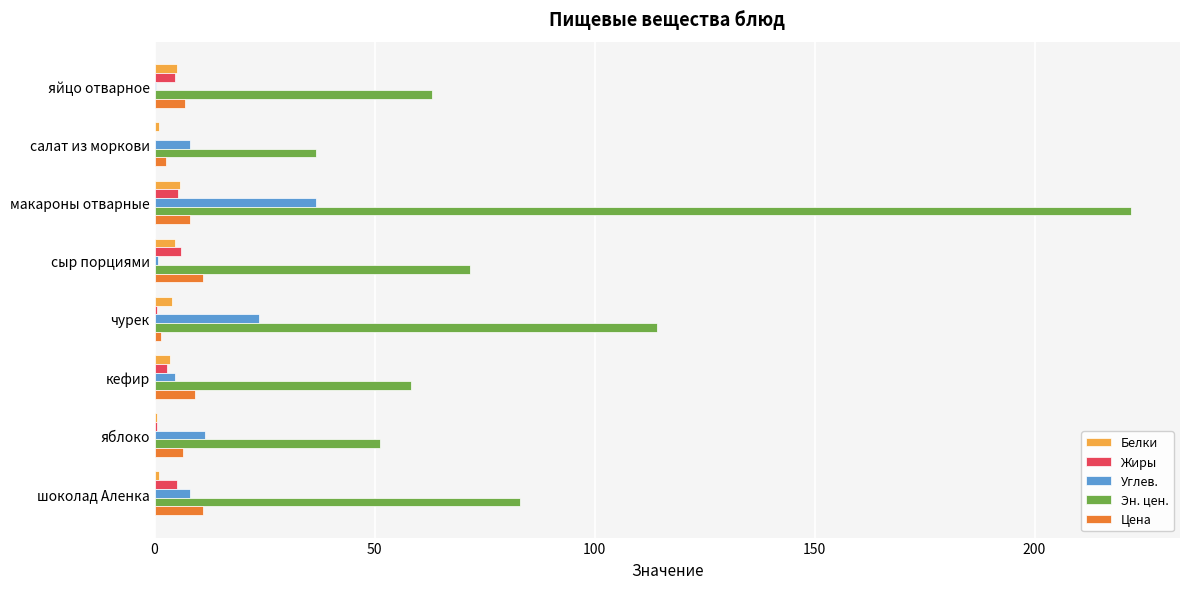

Which category has the highest value across all series?

макароны отварные